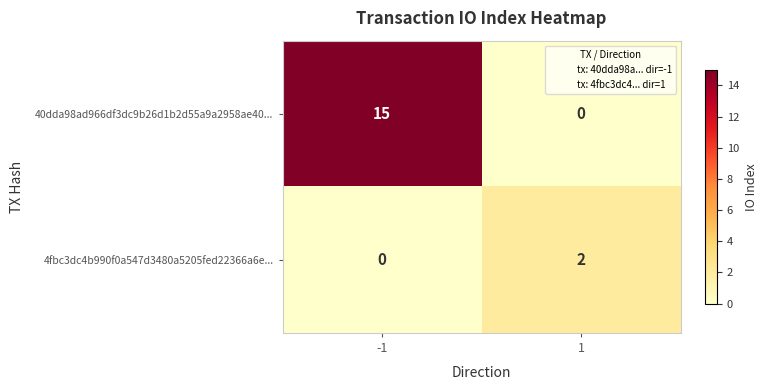

How many distinct data groups are displayed?

2